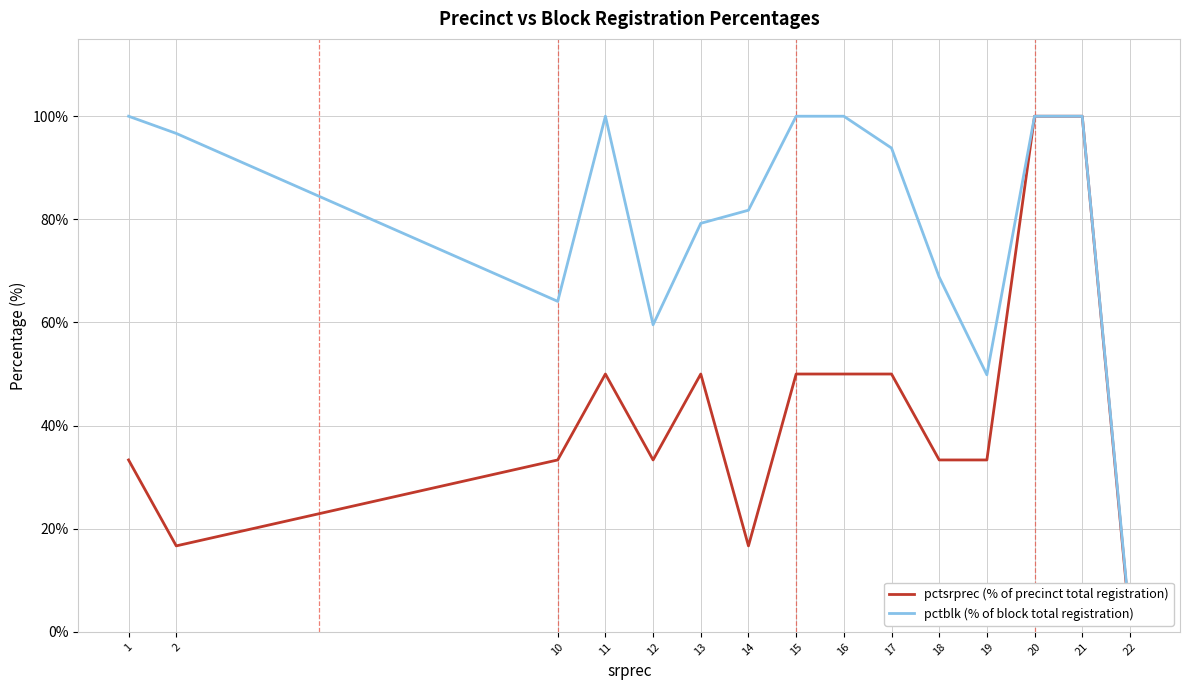

Between 17 and 11, which is larger?

17